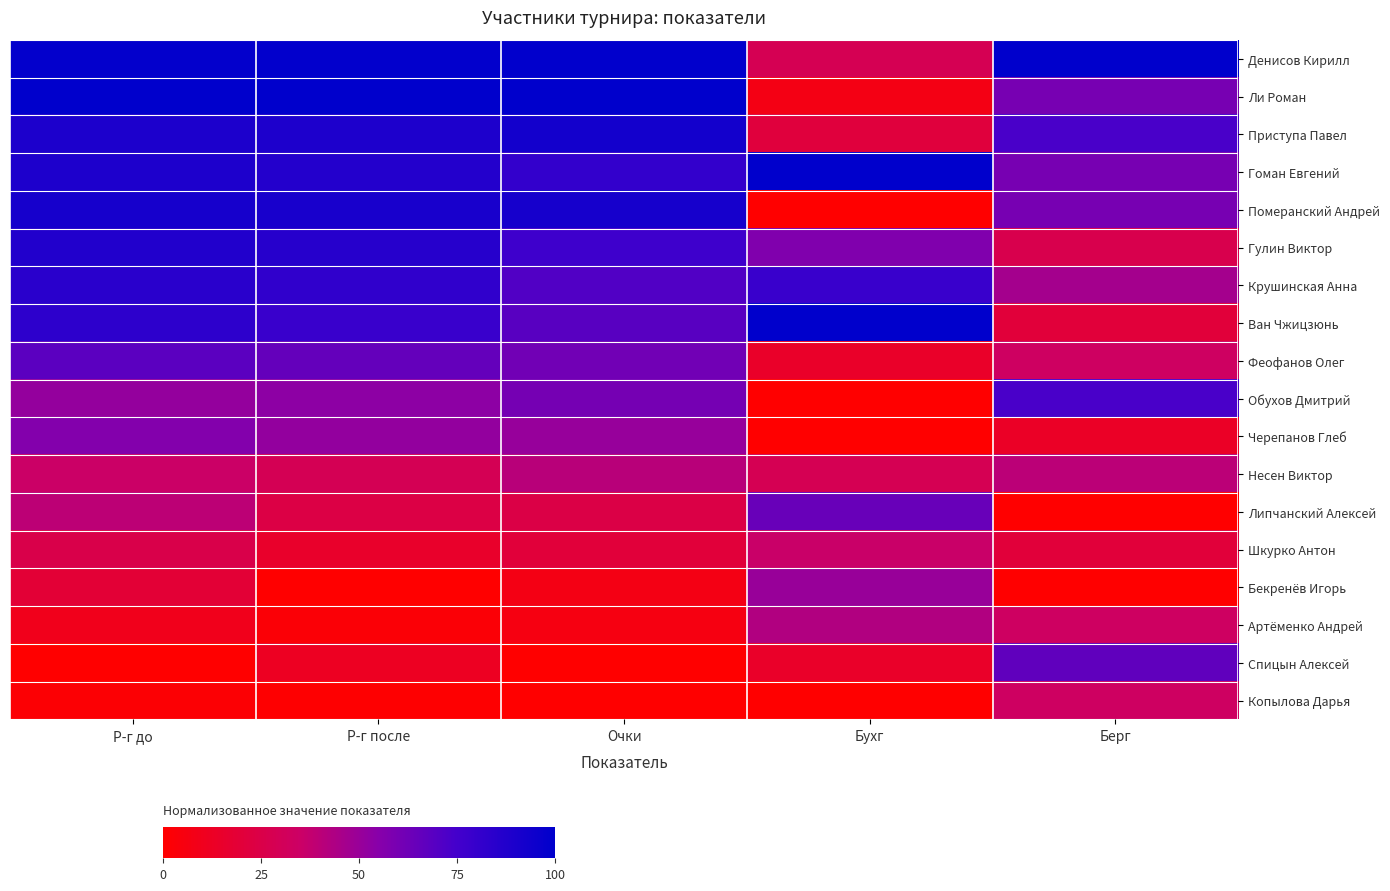

Which series has the largest total across all categories?

Денисов Кирилл